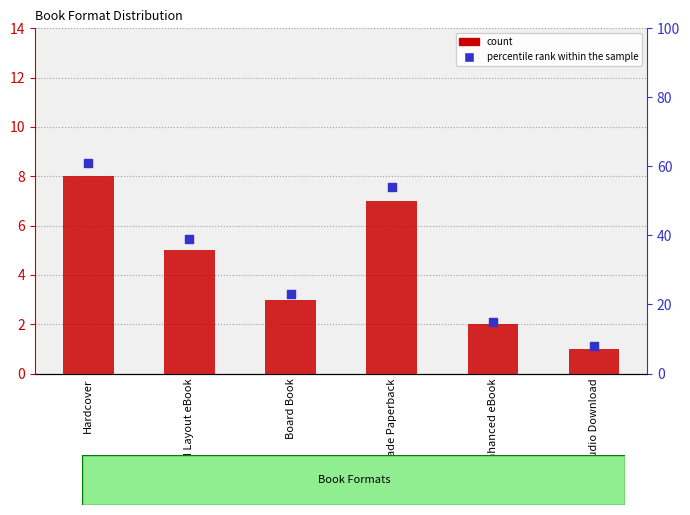

Which series reaches the minimum Y coordinate?

count